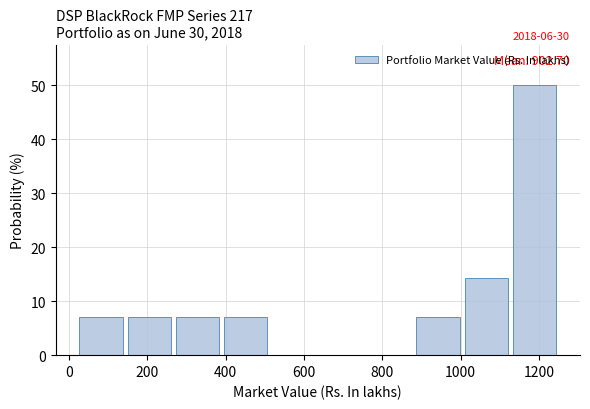

Which range on the x-axis has the tallest bar?

1140 to 1260